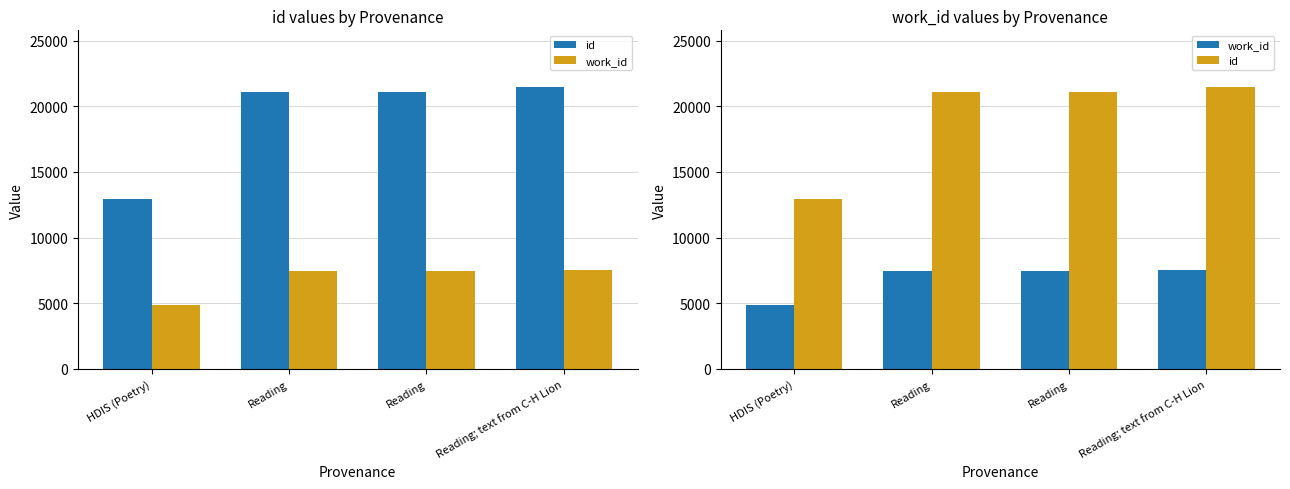

Between Reading; text from C-H Lion and HDIS (Poetry), which is larger?

Reading; text from C-H Lion